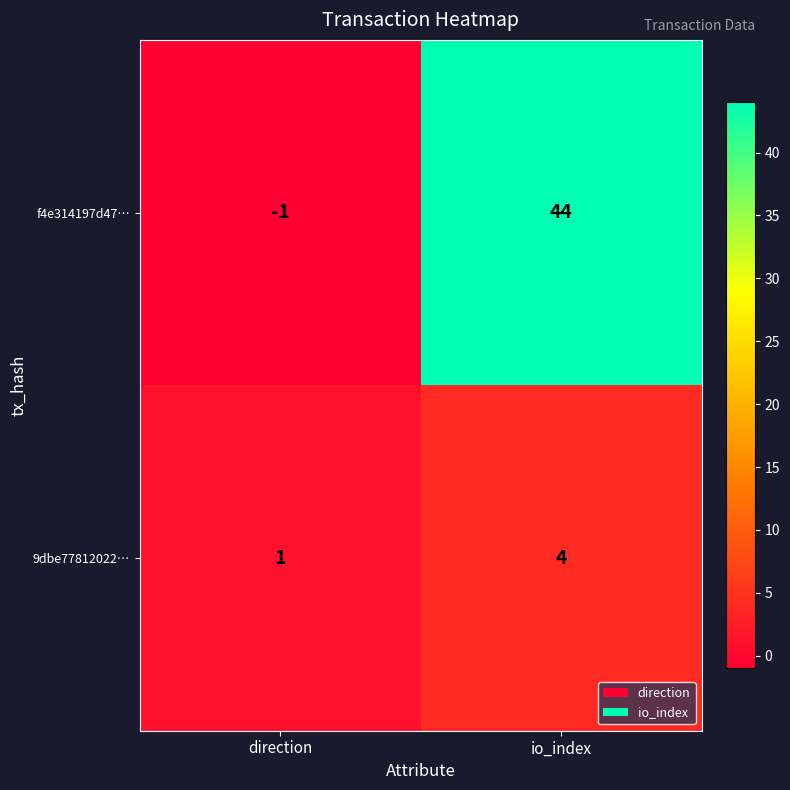

List the series in order of their peak value, lowest first.

9dbe77812022…, f4e314197d47…